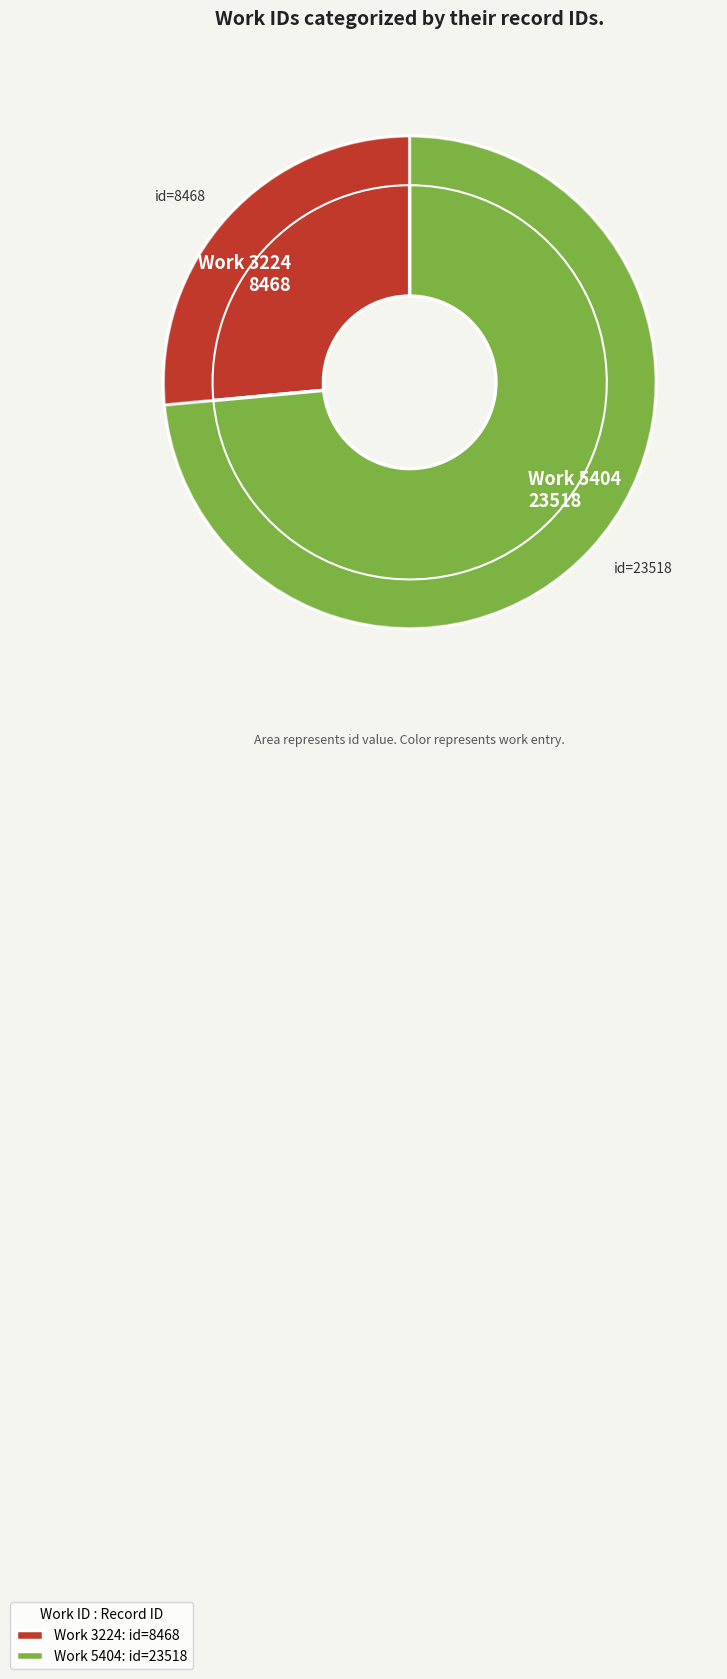

To the nearest percent, what is the difference between the largest and smallest slice percentages?

47%